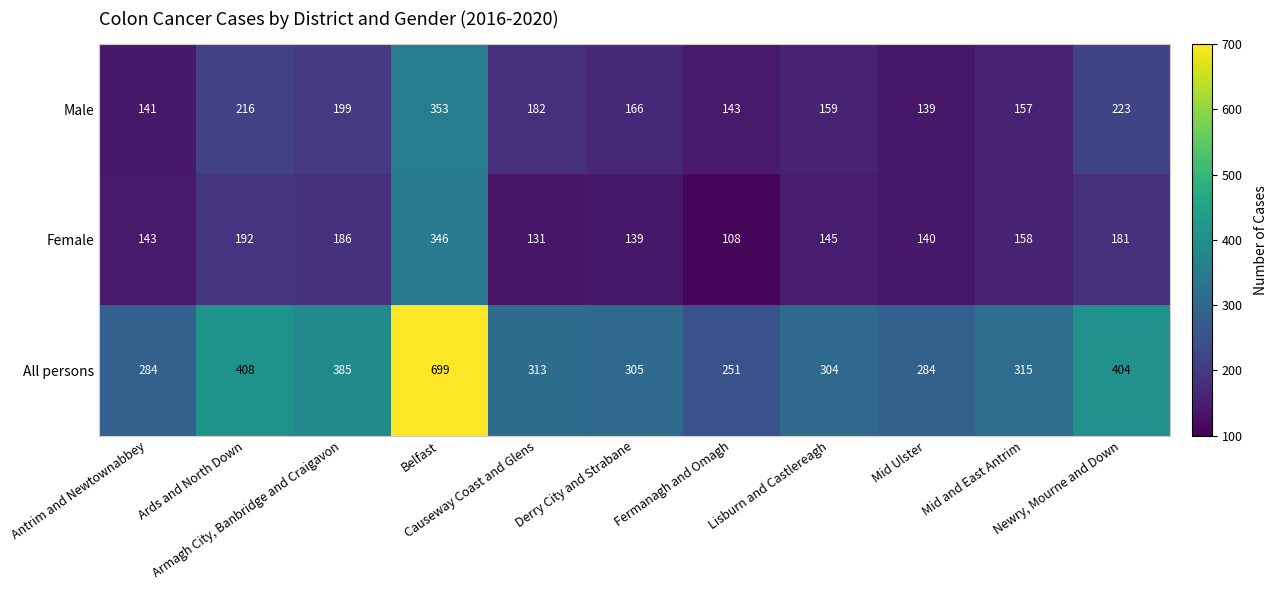

How many data points in All persons are less than 313?

5